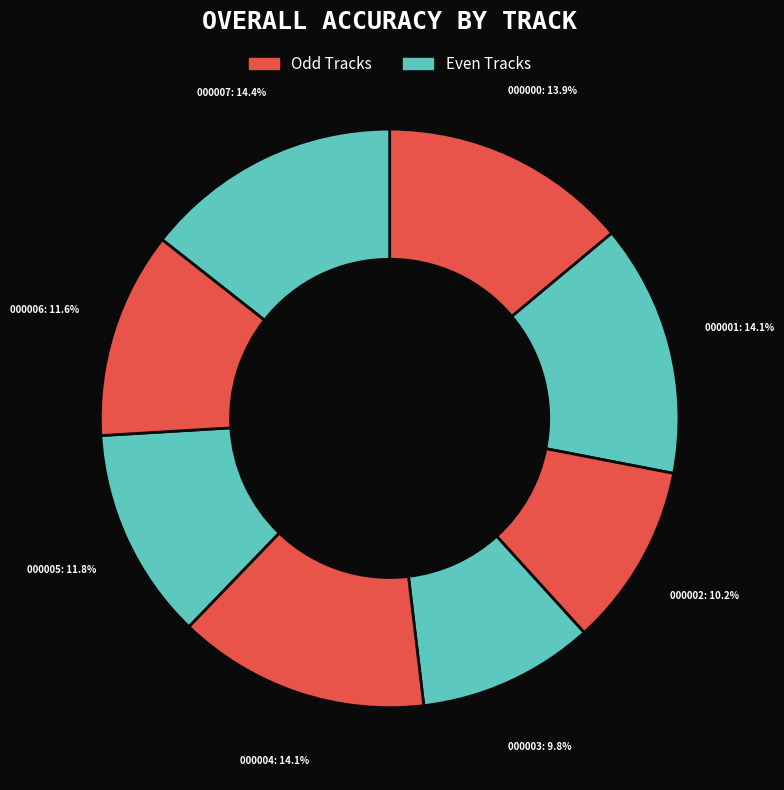

Rank the categories by value from lowest to highest.

mel_ind_08_000003, mel_ind_08_000002, mel_ind_08_000006, mel_ind_08_000005, mel_ind_08_000000, mel_ind_08_000004, mel_ind_08_000001, mel_ind_08_000007